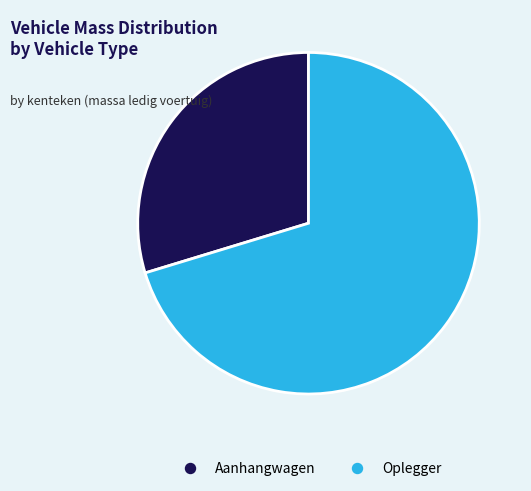

Does any single category account for the majority?

Yes